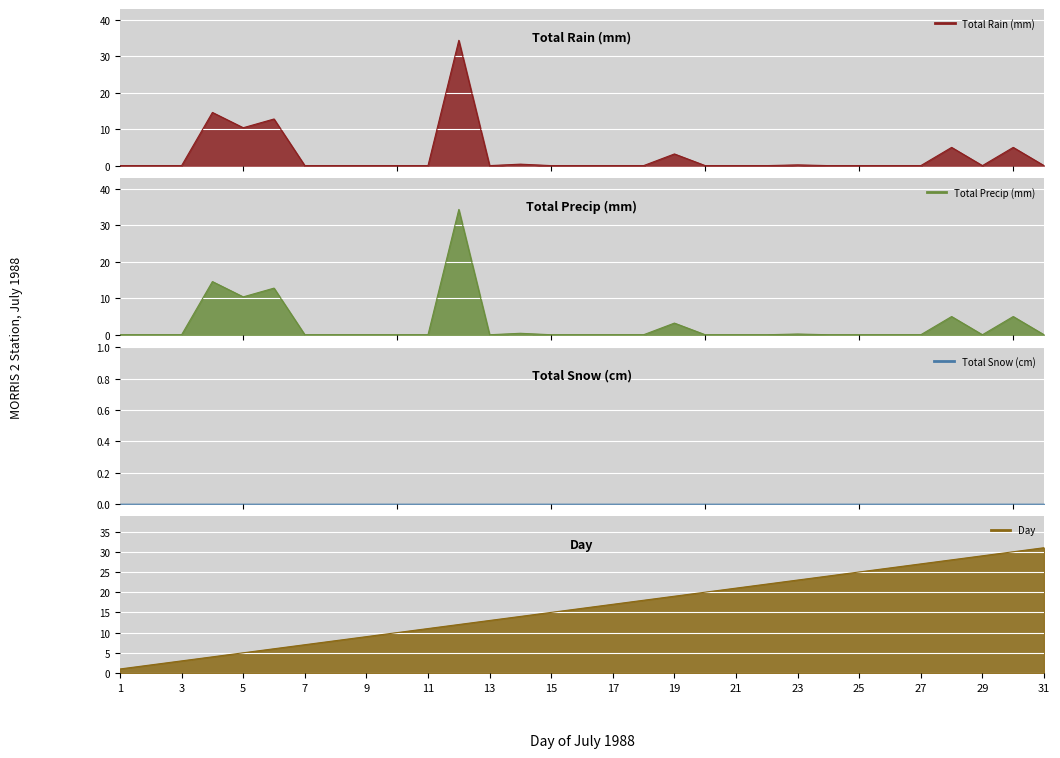

What is the total value across all series at 13?

13.0